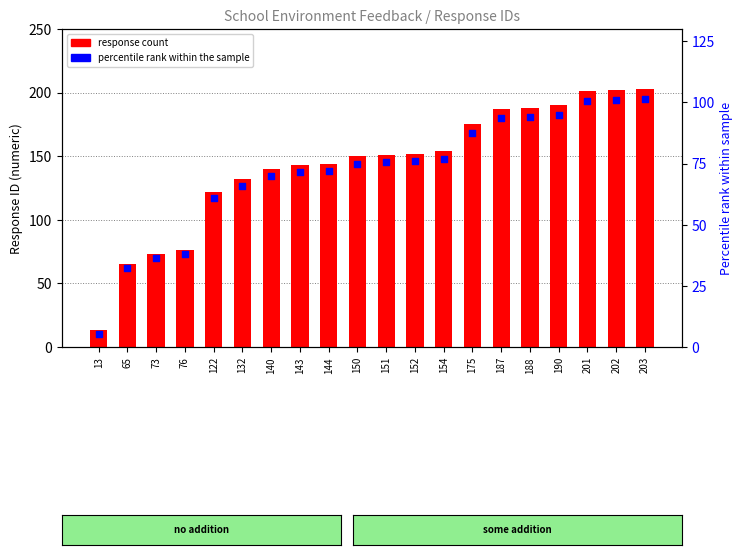

At which category is the sum across all series the highest?

203